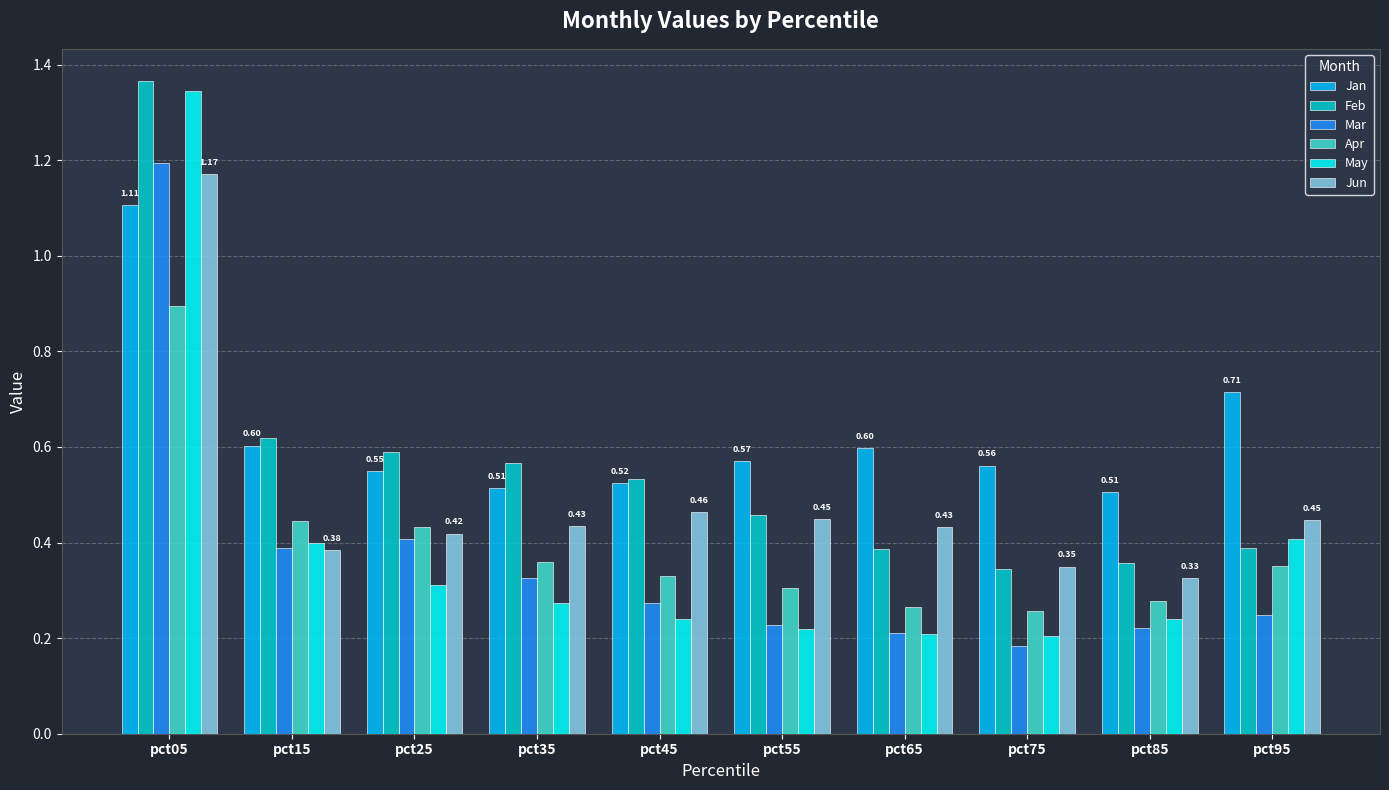

Between pct15 and pct75, which series saw the biggest shift?

Feb